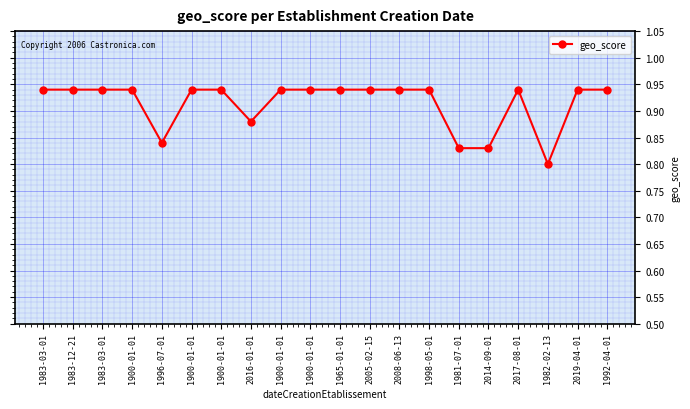

Is it true that the value at 1900-01-01 is 0.9?

True